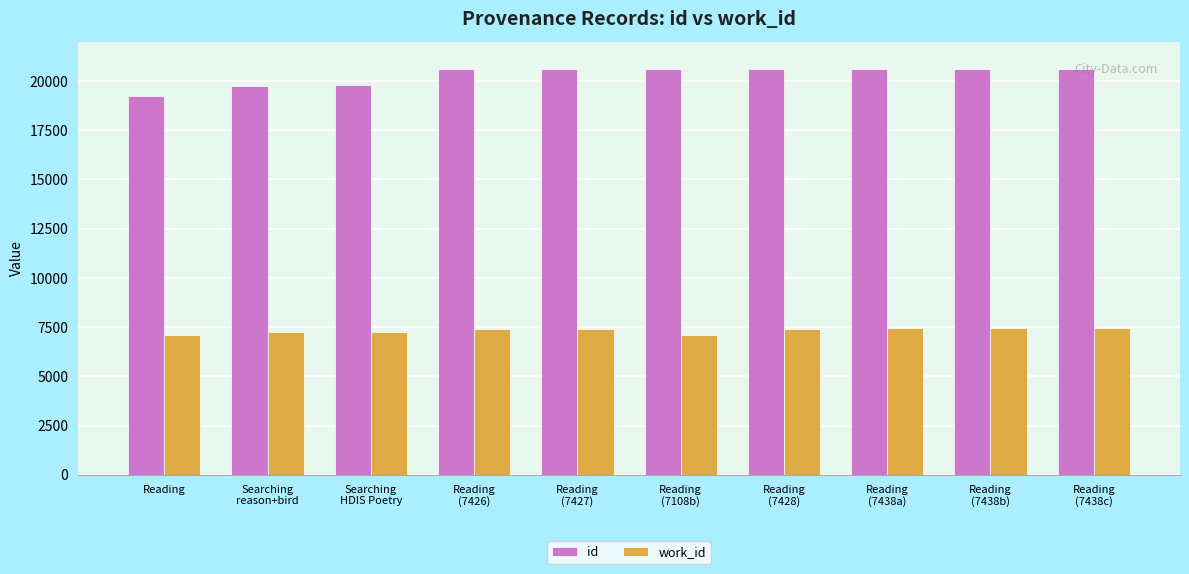

What is the difference between the second highest and minimum values in the id series?

1372